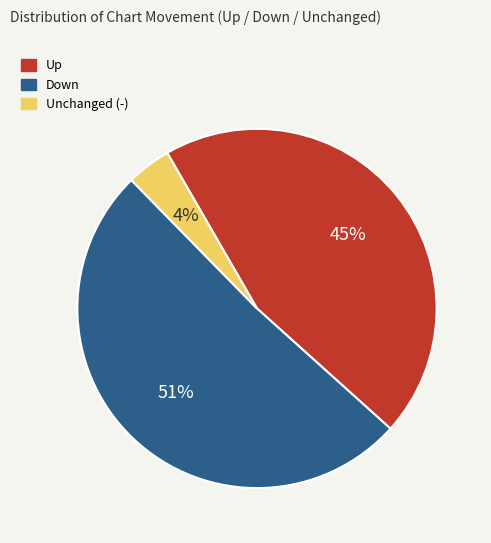

The Unchanged (-) slice represents 4% of the pie. True or false?

True